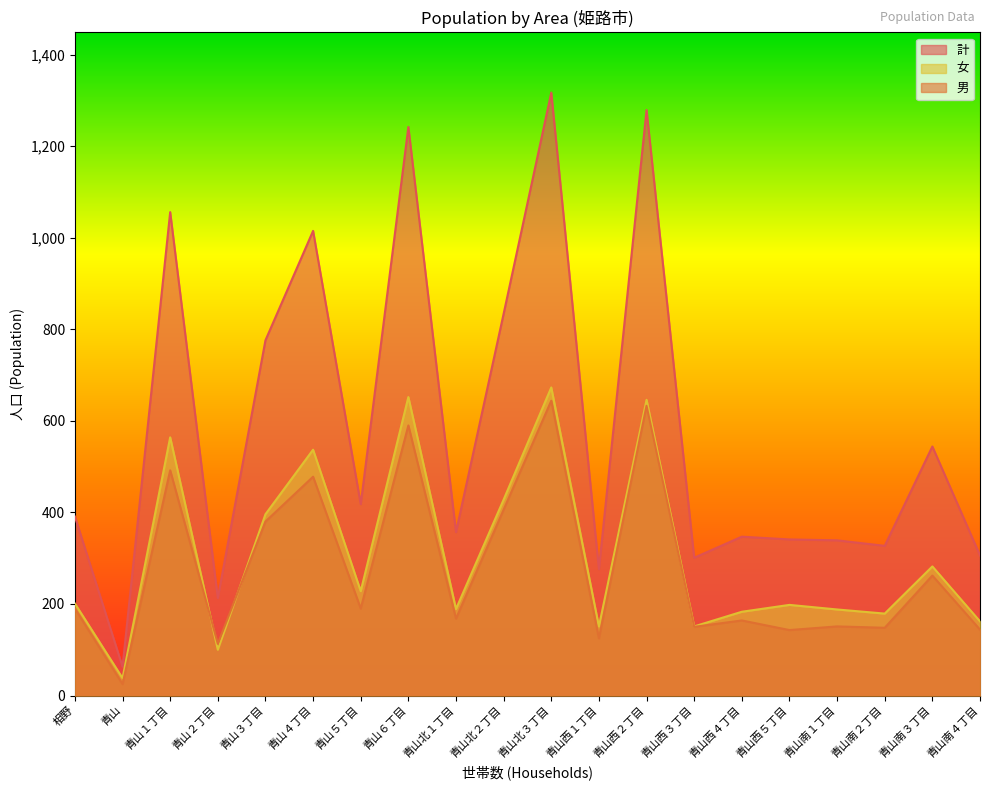

Reading right to left, extract all data points from this chart.

計: 青山南４丁目=306	青山南３丁目=544	青山南２丁目=327	青山南１丁目=339	青山西５丁目=341	青山西４丁目=347	青山西３丁目=301	青山西２丁目=1279	青山西１丁目=276	青山北３丁目=1317	青山北２丁目=834	青山北１丁目=357	青山６丁目=1242	青山５丁目=418	青山４丁目=1015	青山３丁目=776	青山２丁目=213	青山１丁目=1056	青山=63	相野=391
男: 青山南４丁目=144	青山南３丁目=262	青山南２丁目=148	青山南１丁目=151	青山西５丁目=143	青山西４丁目=164	青山西３丁目=150	青山西２丁目=633	青山西１丁目=125	青山北３丁目=644	青山北２丁目=406	青山北１丁目=168	青山６丁目=590	青山５丁目=190	青山４丁目=478	青山３丁目=380	青山２丁目=113	青山１丁目=492	青山=25	相野=190
女: 青山南４丁目=162	青山南３丁目=282	青山南２丁目=179	青山南１丁目=188	青山西５丁目=198	青山西４丁目=183	青山西３丁目=151	青山西２丁目=646	青山西１丁目=151	青山北３丁目=673	青山北２丁目=428	青山北１丁目=189	青山６丁目=652	青山５丁目=228	青山４丁目=537	青山３丁目=396	青山２丁目=100	青山１丁目=564	青山=38	相野=201